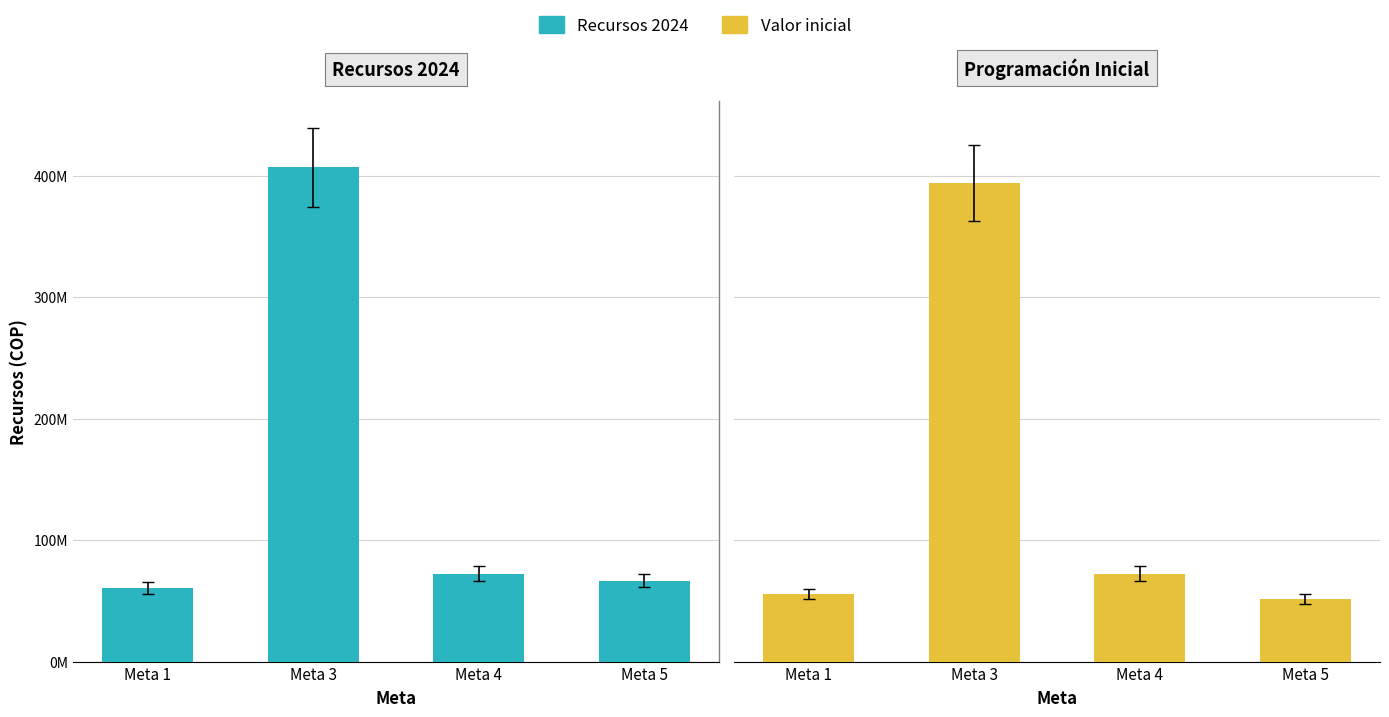

Reading left to right, what are all the values shown in this chart?

Recursos 2024: 60524345	406921798	72522500	66464677
Valor inicial: 55697250	394017354	72522500	51325000